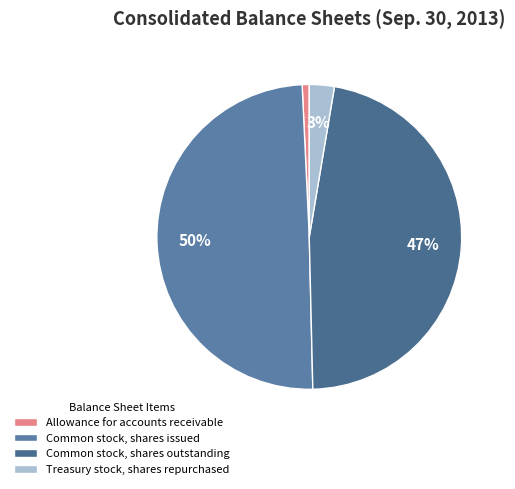

Is Allowance for accounts receivable the majority of the pie?

No